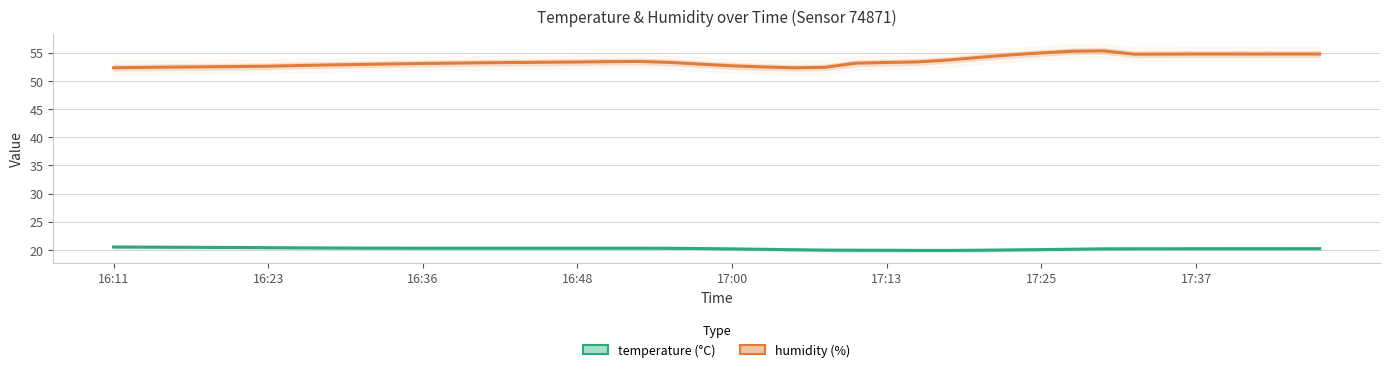

What position from the left is 33?

34